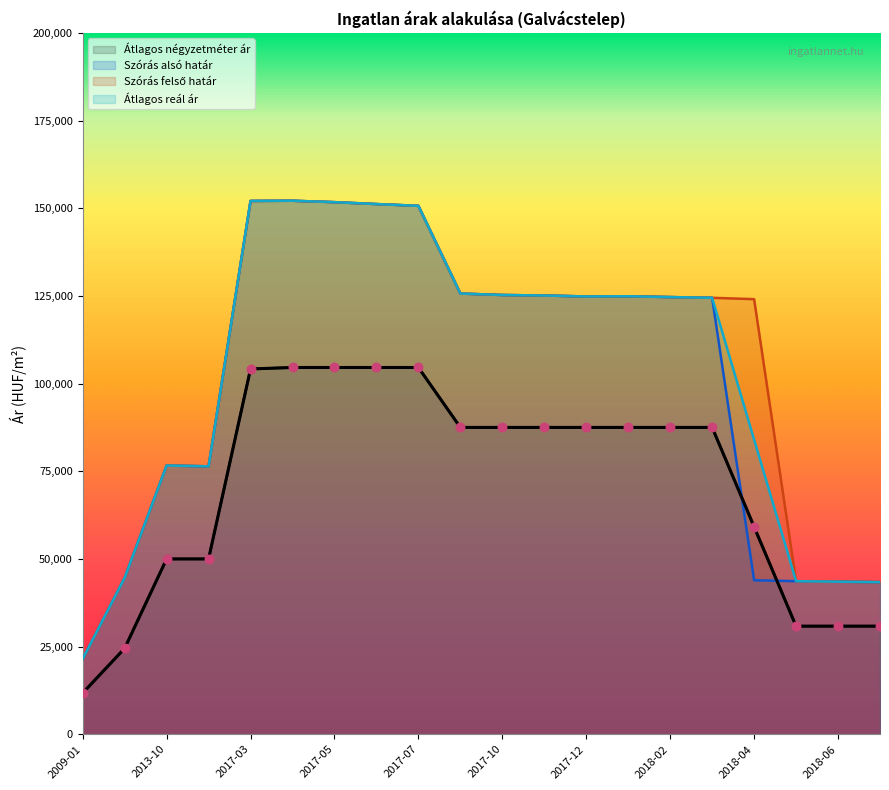

Which series has the largest total across all categories?

Szórás felső határ